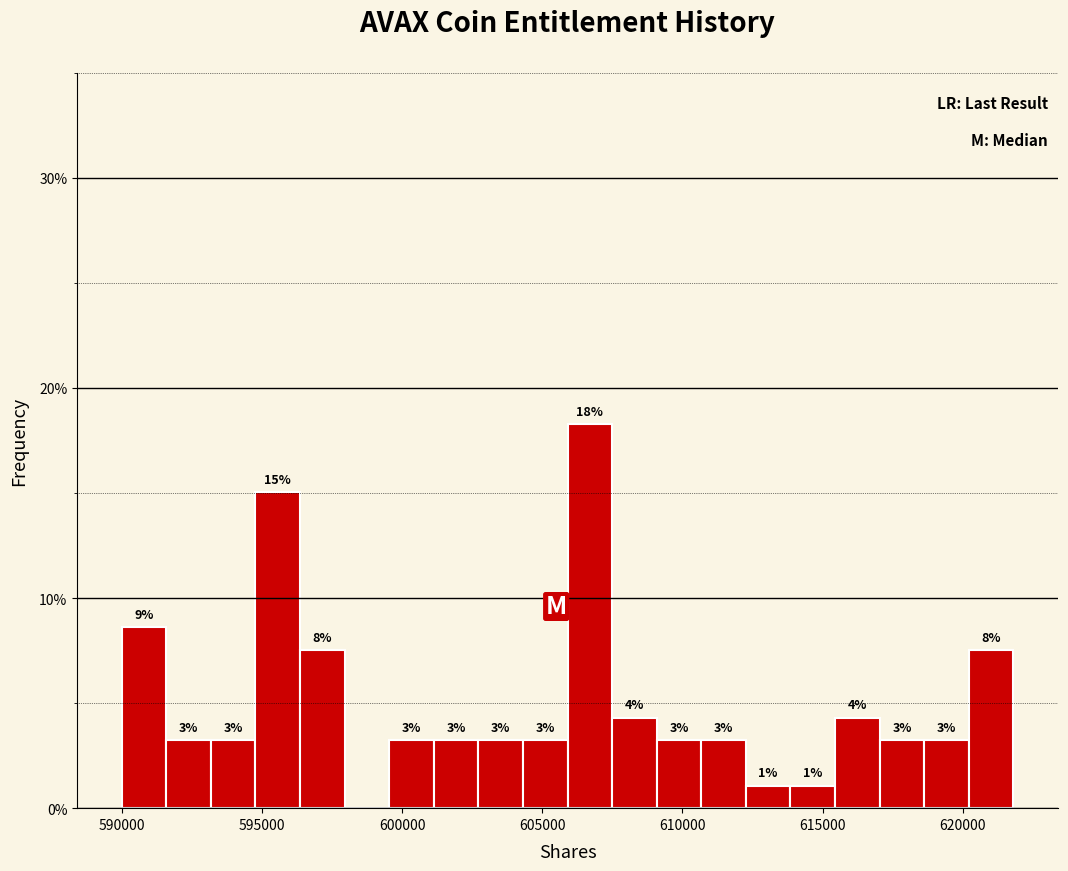

Around what value on the x-axis is the tallest bar? Give the approximate position of its centre, as read against the axis.

606500